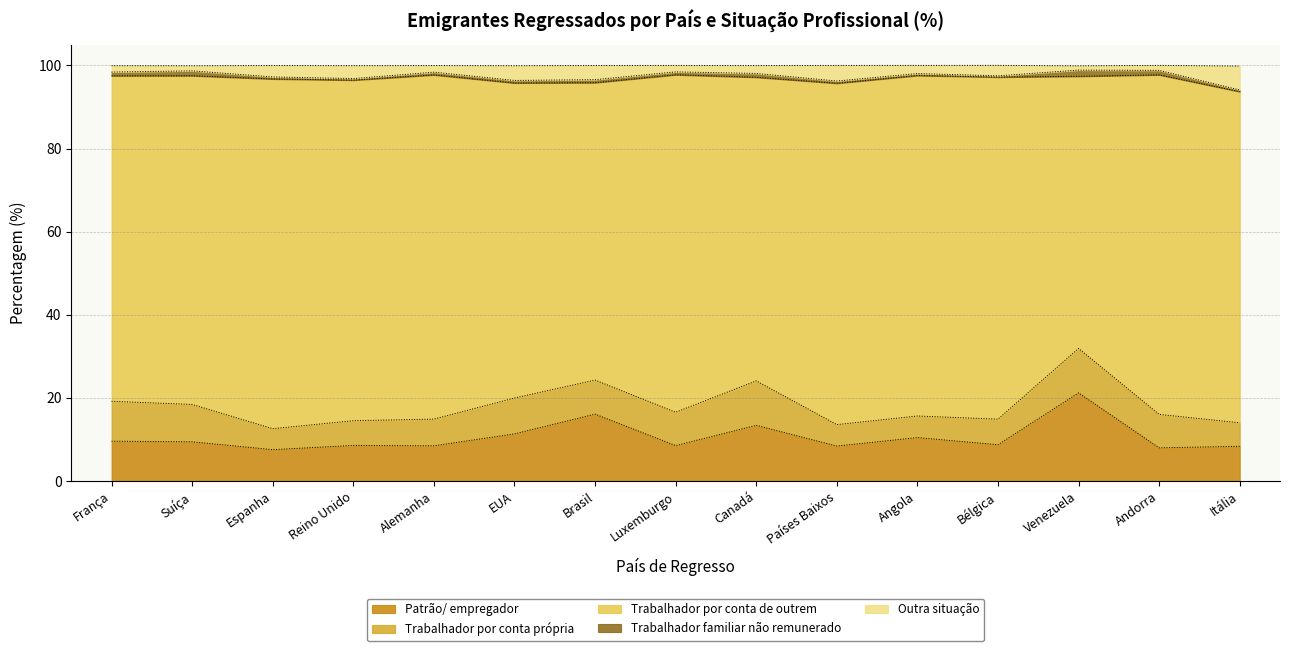

Is it true that Trabalhador por conta própria equals 8.0 at Luxemburgo?

True